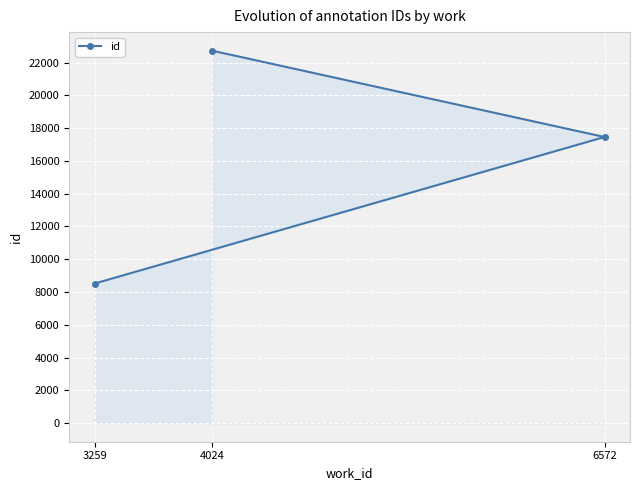

What is the value of the 2nd point from the left?

22720